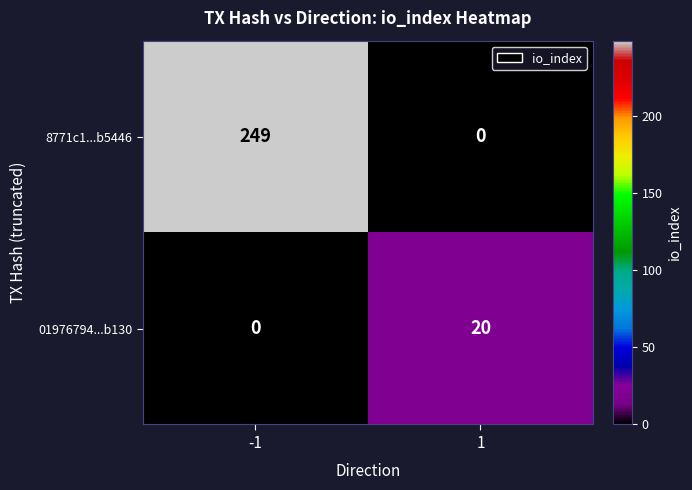

What value does the 01976794...b130 series have at 1, to the nearest 10?

20